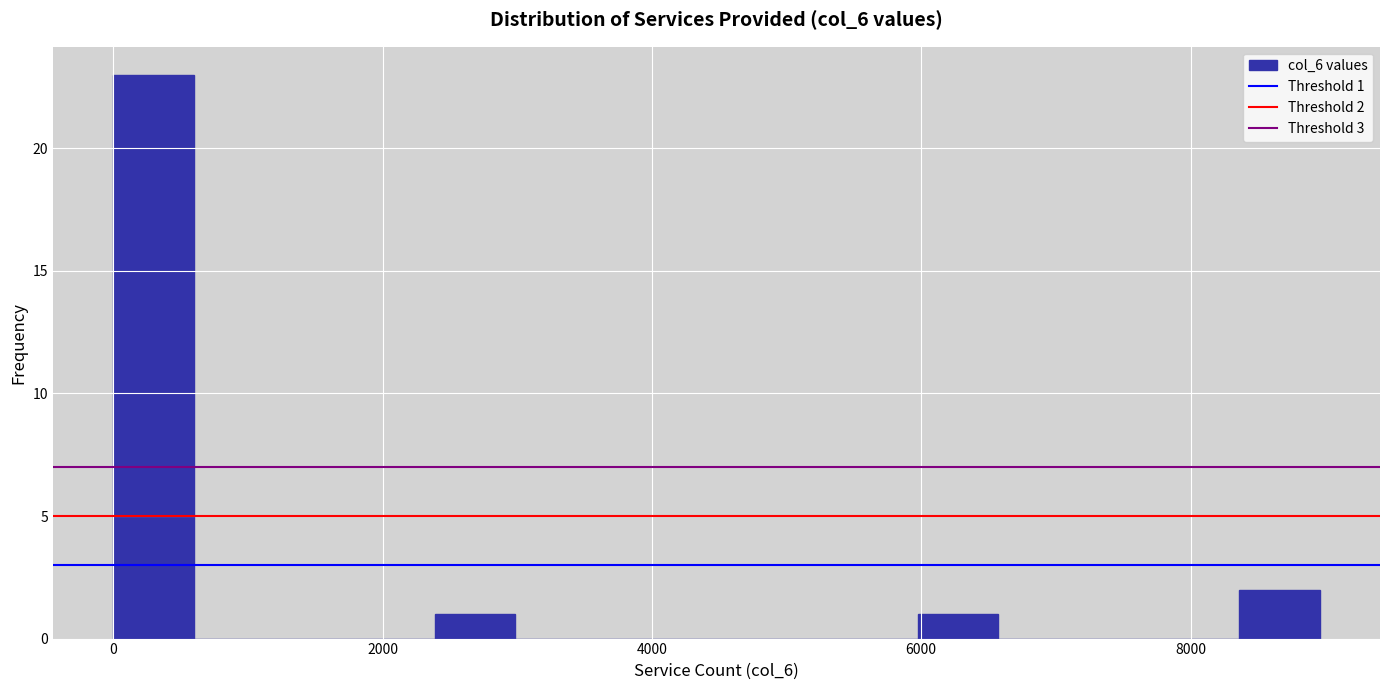

Read against the x-axis, roughly where is the centre of the tallest bar?

200